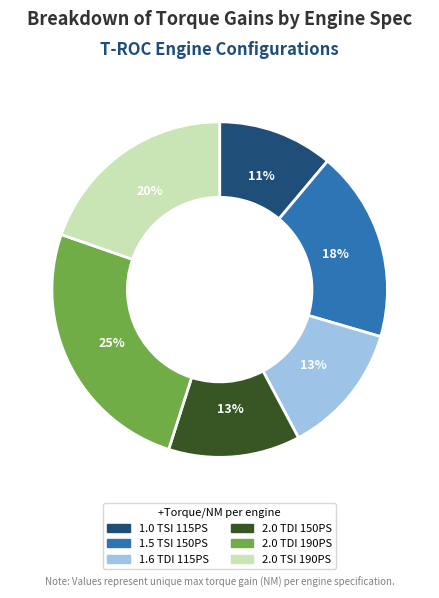

Count the number of slices in the pie.

6